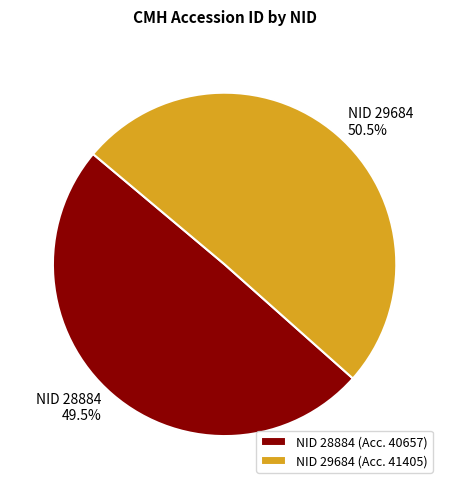

Is NID 28884 the majority of the pie?

No